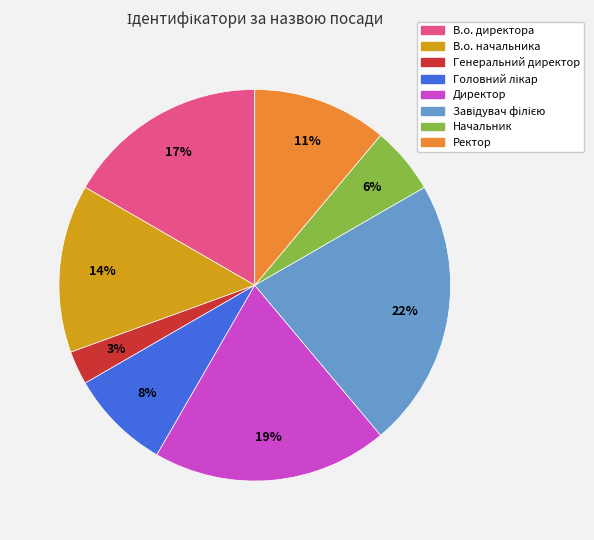

Which category has the smallest portion of the pie?

Генеральний директор